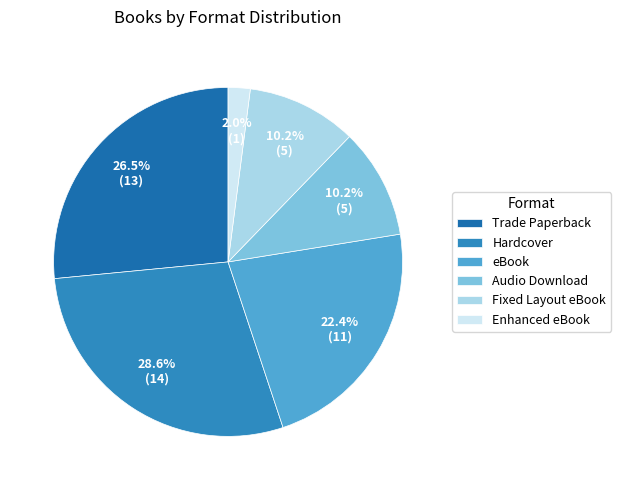

To the nearest percent, what is the difference between the largest and smallest slice percentages?

27%